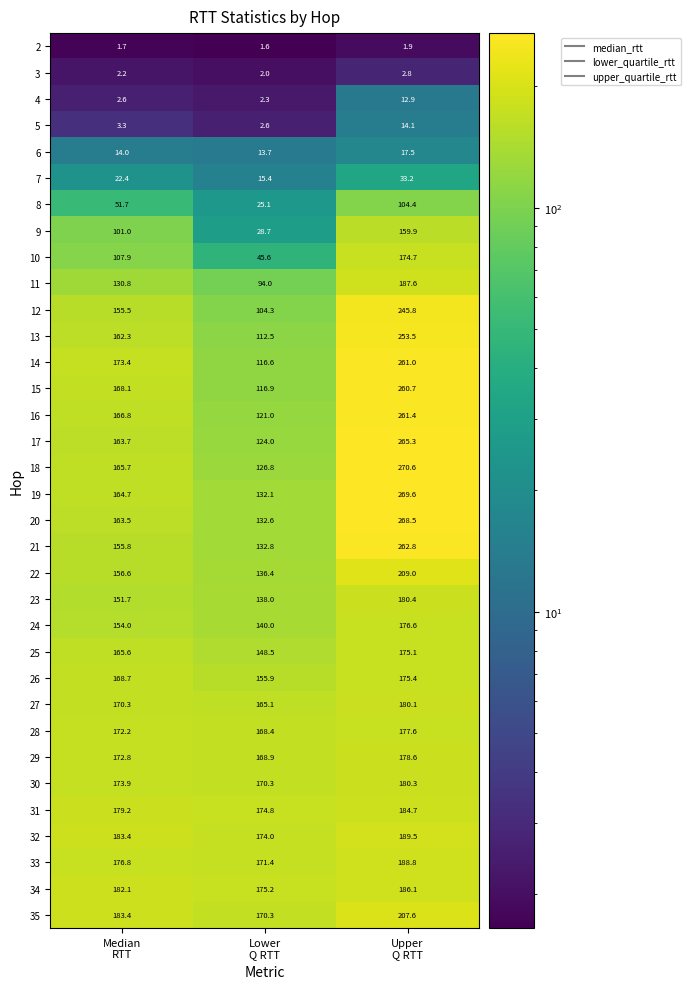

What is the sum of all 35 values?

561.3